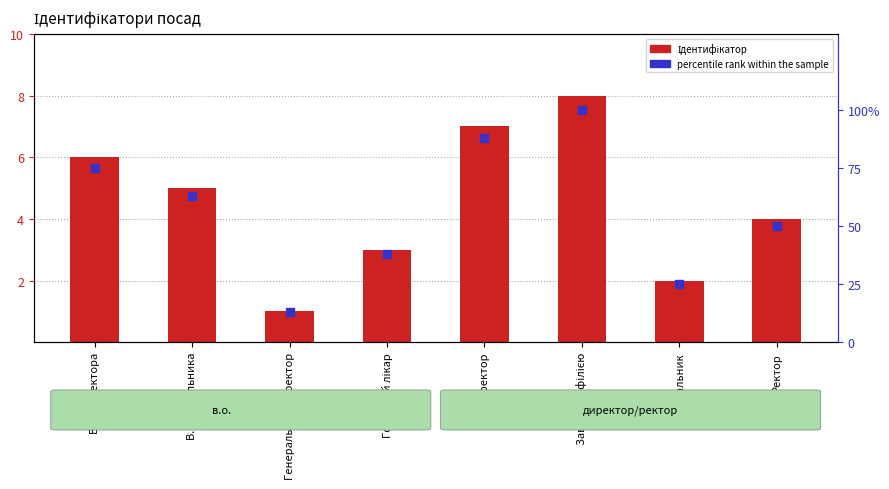

What is the total value across all series at Завідувач філією?

108